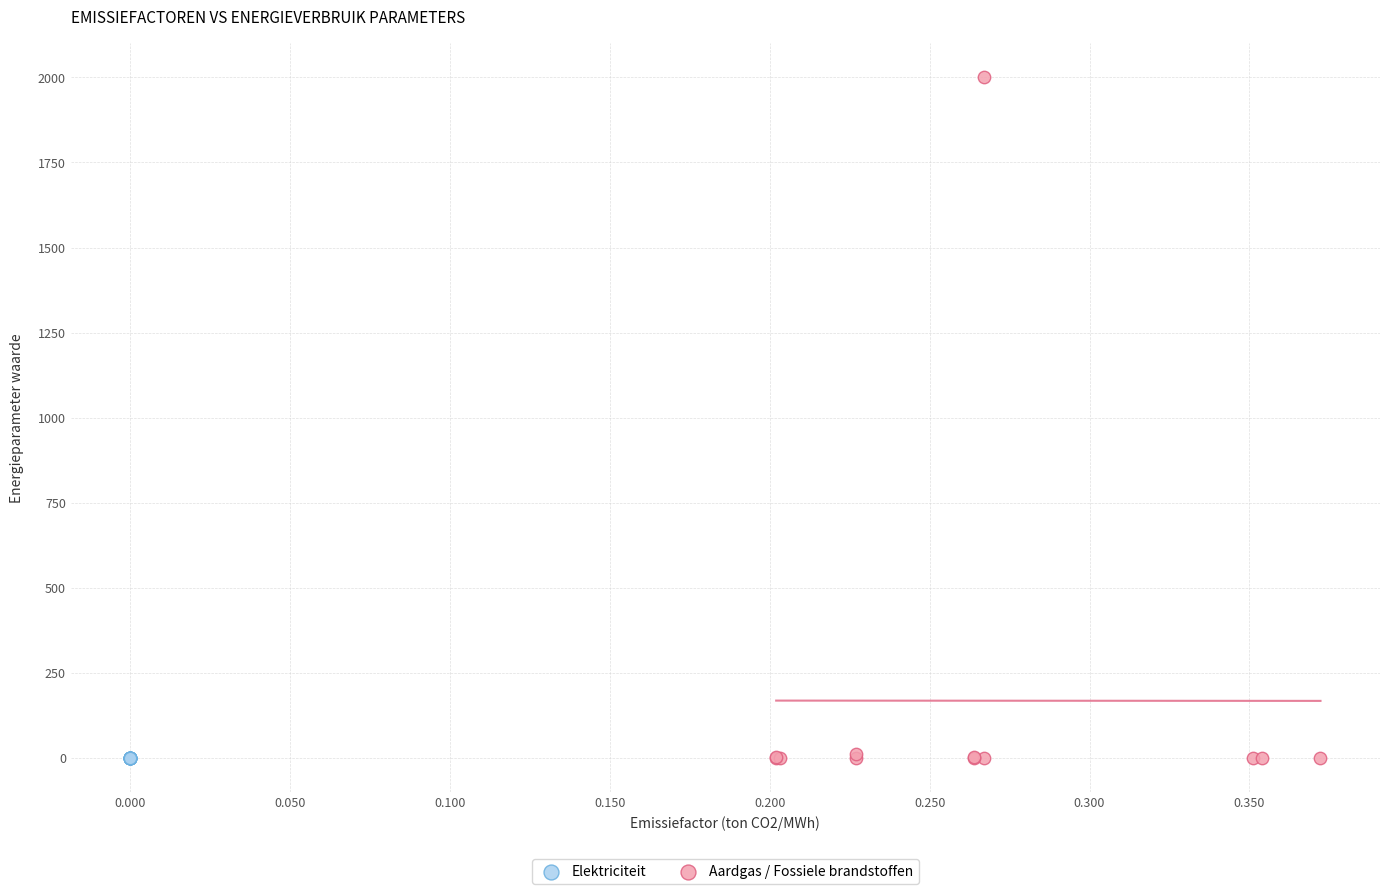

What are all the series names shown in the legend?

Elektriciteit, Aardgas / Fossiele brandstoffen